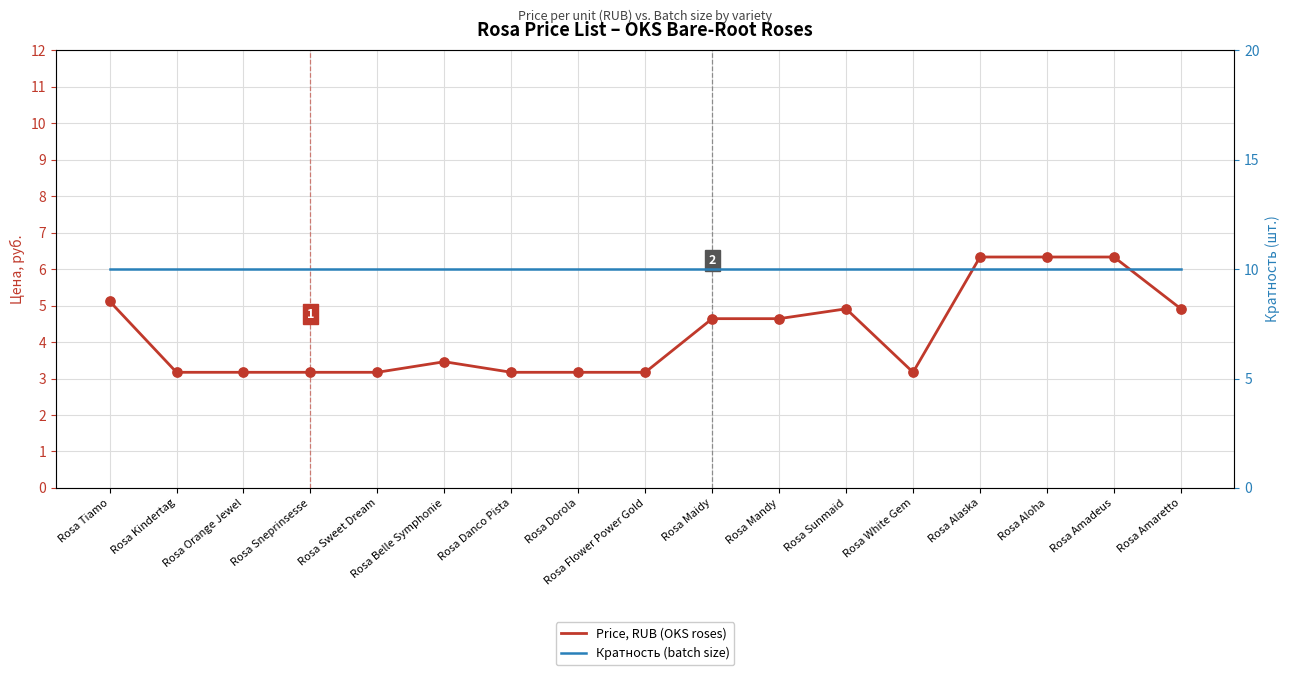

Which series reaches the minimum Y coordinate?

Price, RUB (OKS roses)